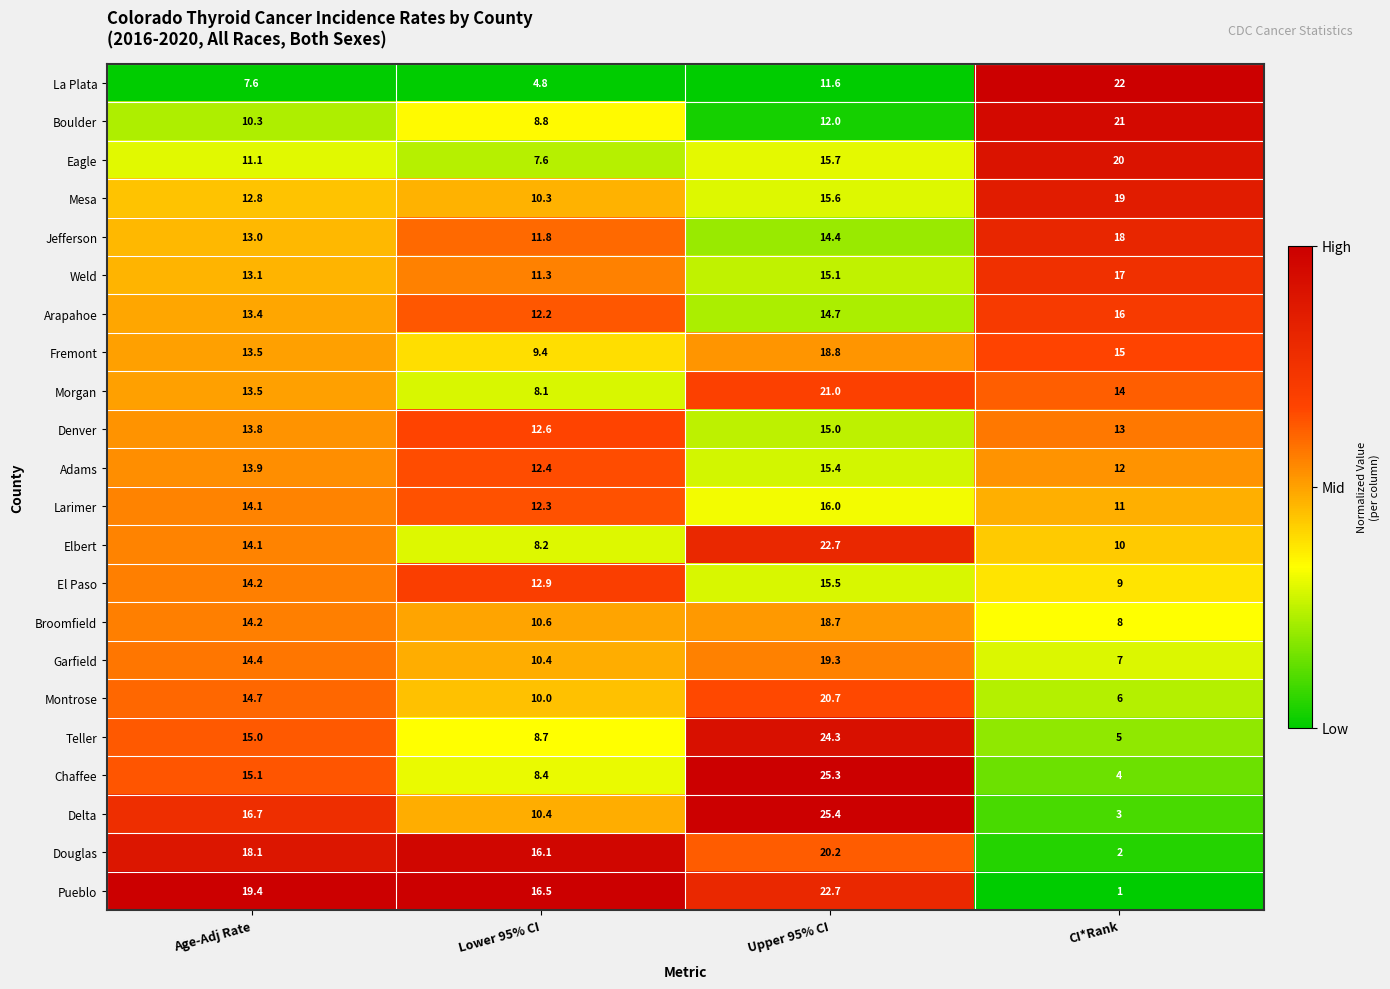

At which category is the sum across all series the highest?

Upper 95% CI